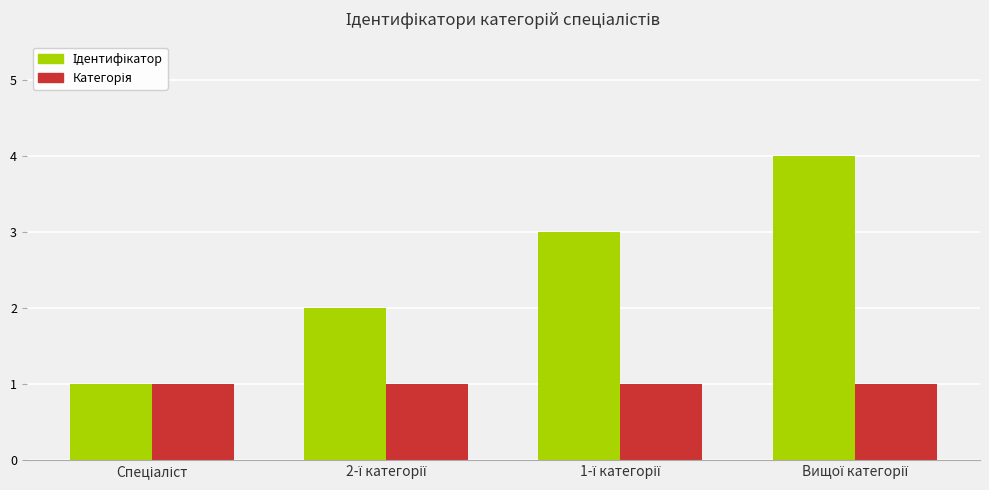

How many bars are there in each group?

2